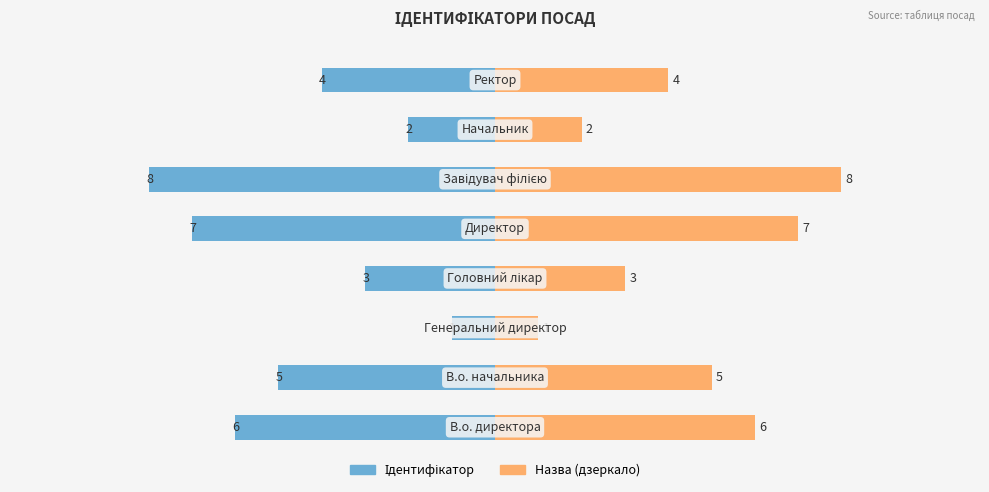

How many groups of bars are there?

8